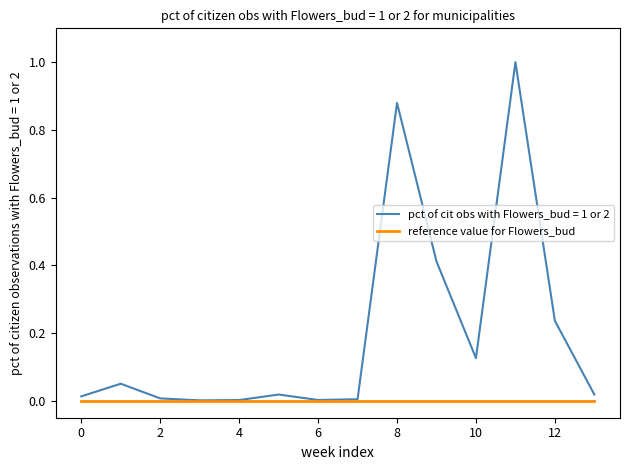

Rank the series by their maximum value, from lowest to highest.

reference value for Flowers_bud, pct of cit obs with Flowers_bud = 1 or 2